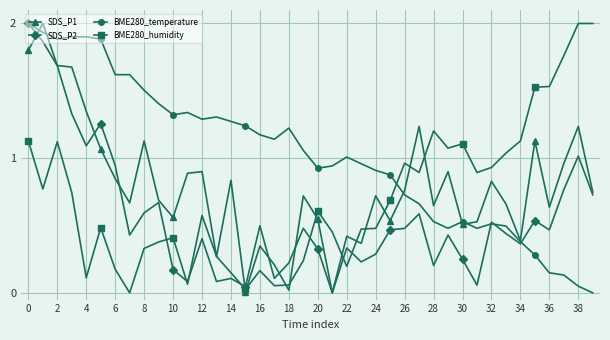

What is the maximum value shown in the chart?

2.0